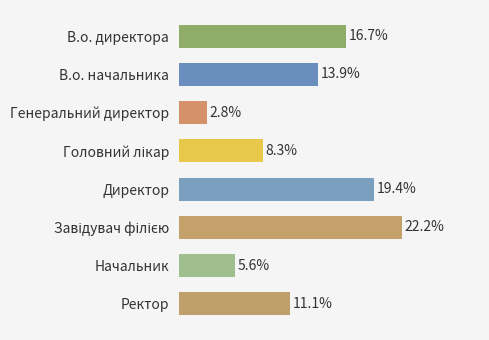

Are the bars horizontal?

Yes